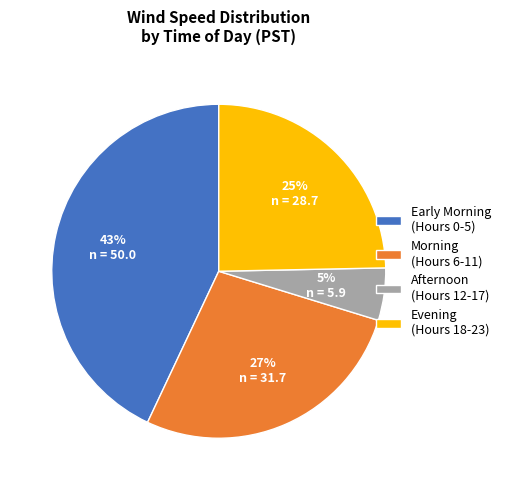

Is the sum of Early Morning (Hours 0-5) and Afternoon (Hours 12-17) greater than half?

No